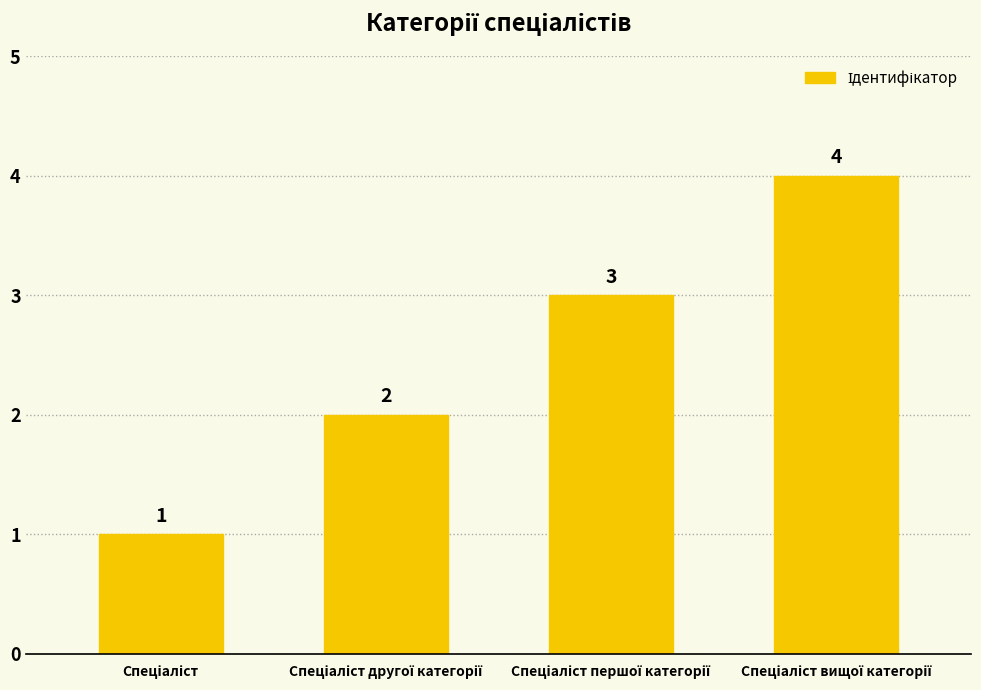

Count the values in the range 2 to 4.

3